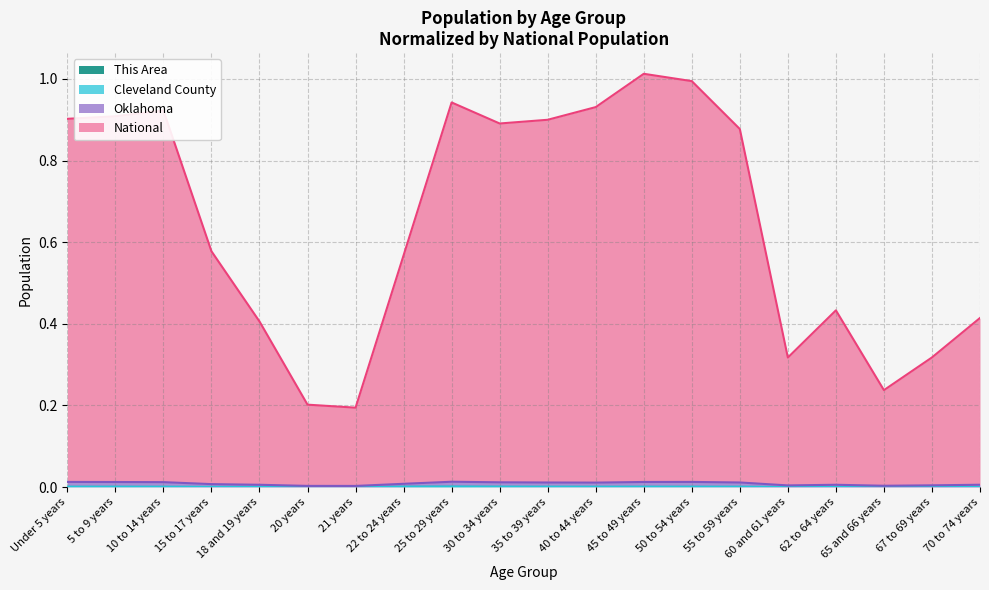

Which series has the largest total across all categories?

National